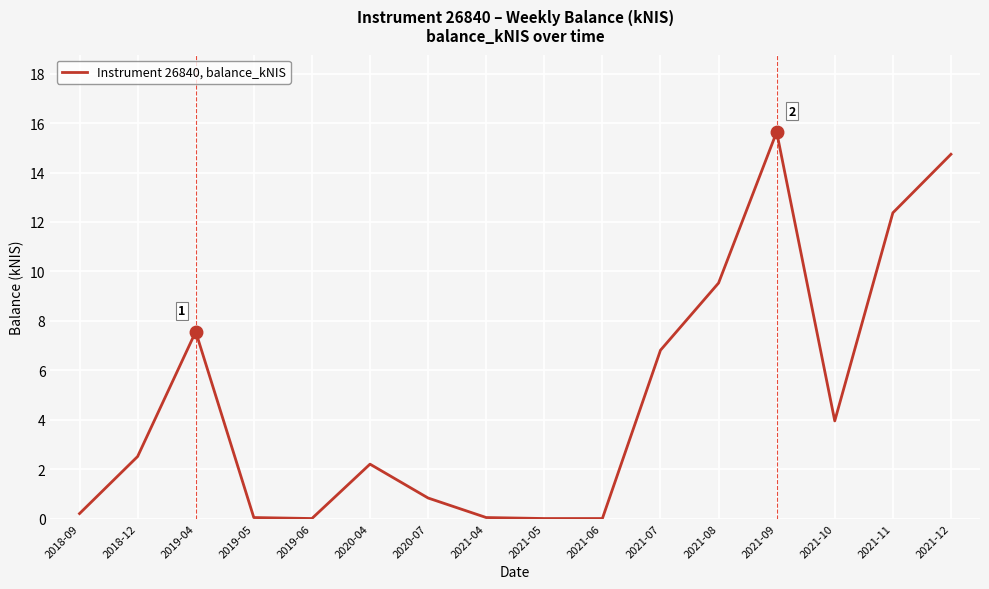

What is the difference between the maximum and minimum values?

15.6